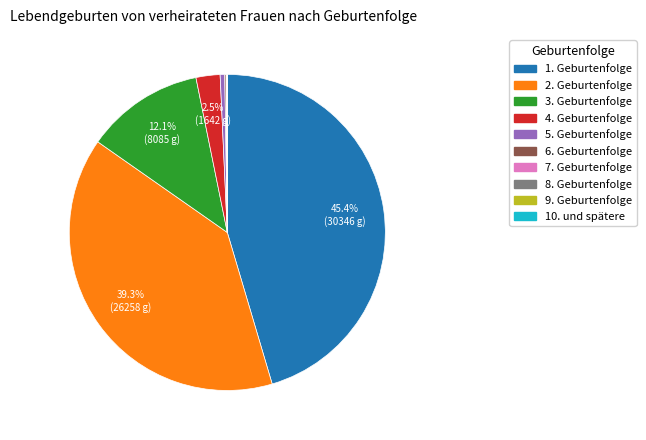

What is the largest slice in the pie chart?

1. Geburtenfolge